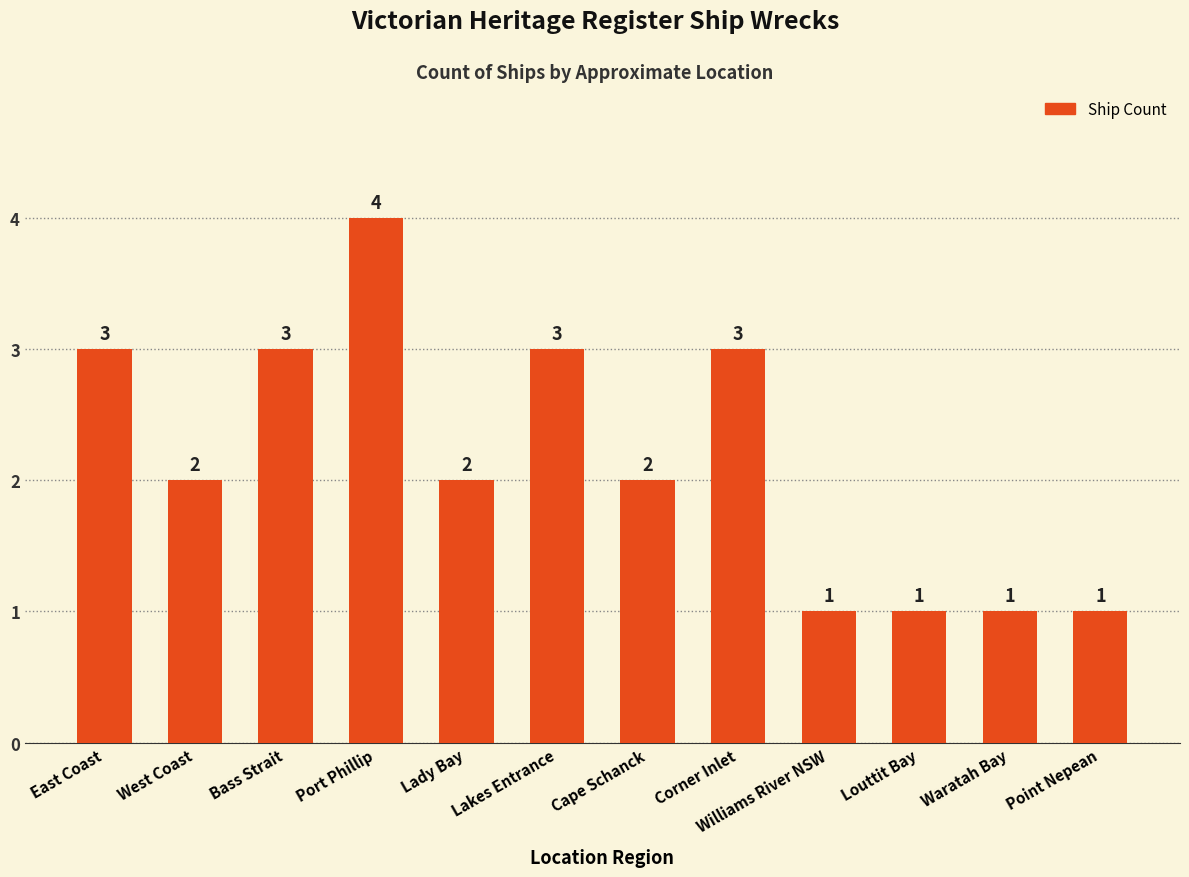

What is the value of the 10th bar from the left?

1